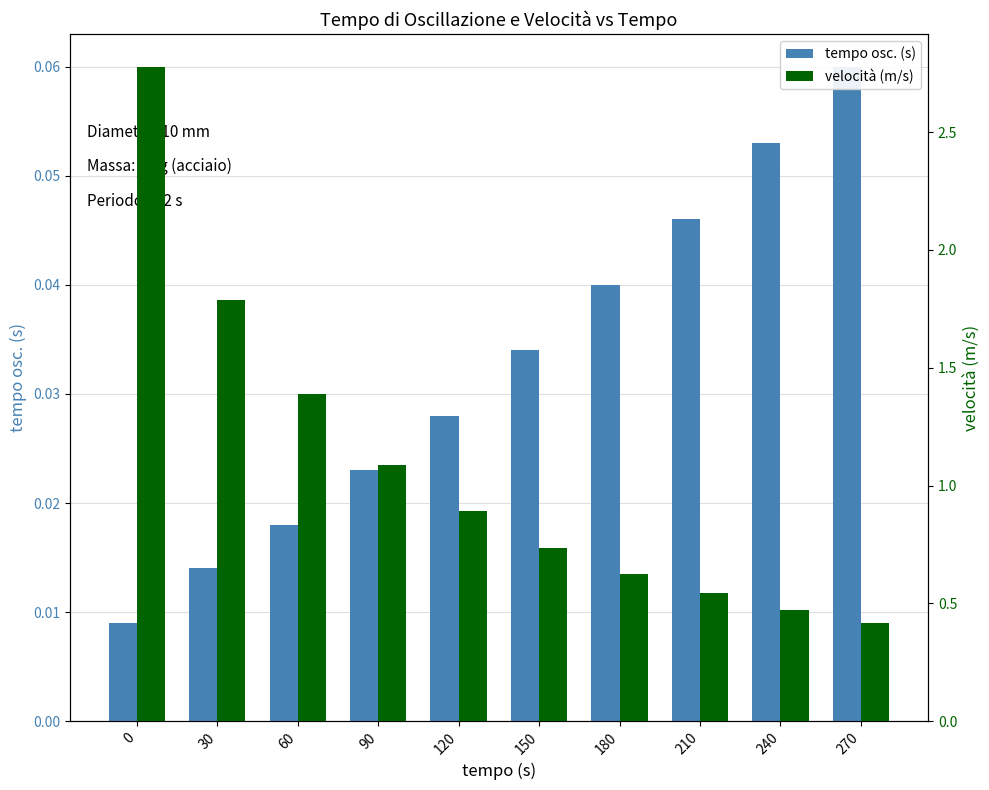

What is the difference between the maximum and minimum values in the tempo osc. (s) series?

0.1